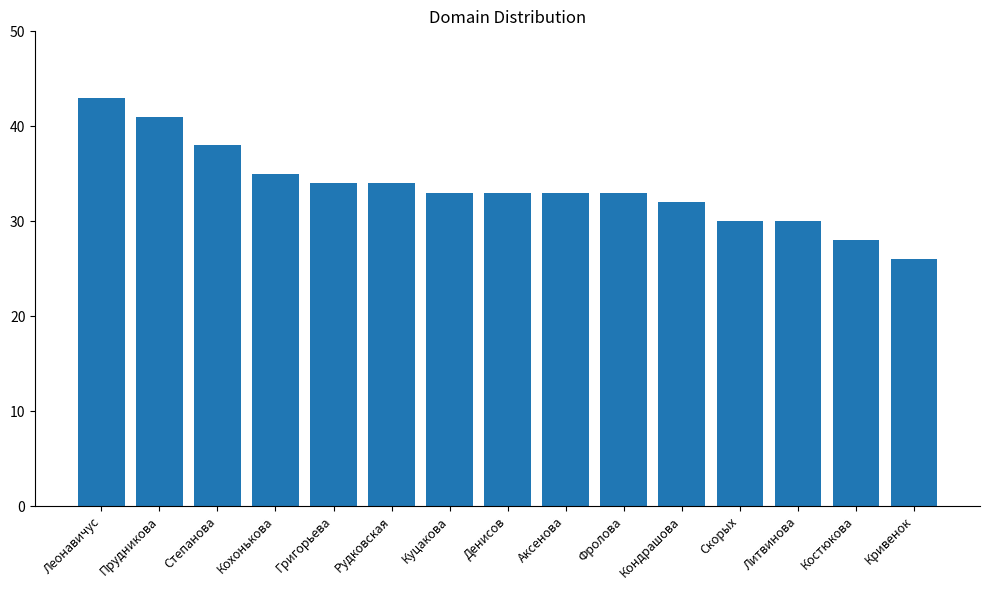

True or false: the data shows 10 at Кохонькова.

False